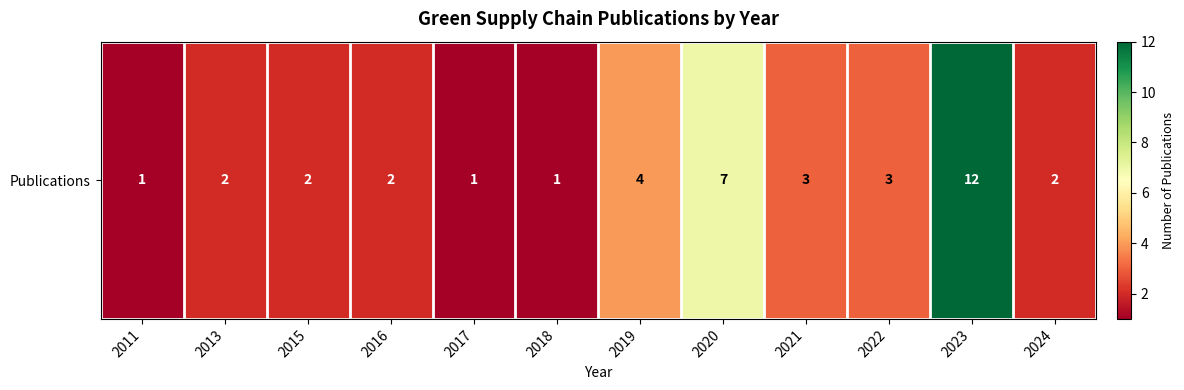

What is the change in value from 2018 to 2024?

+1